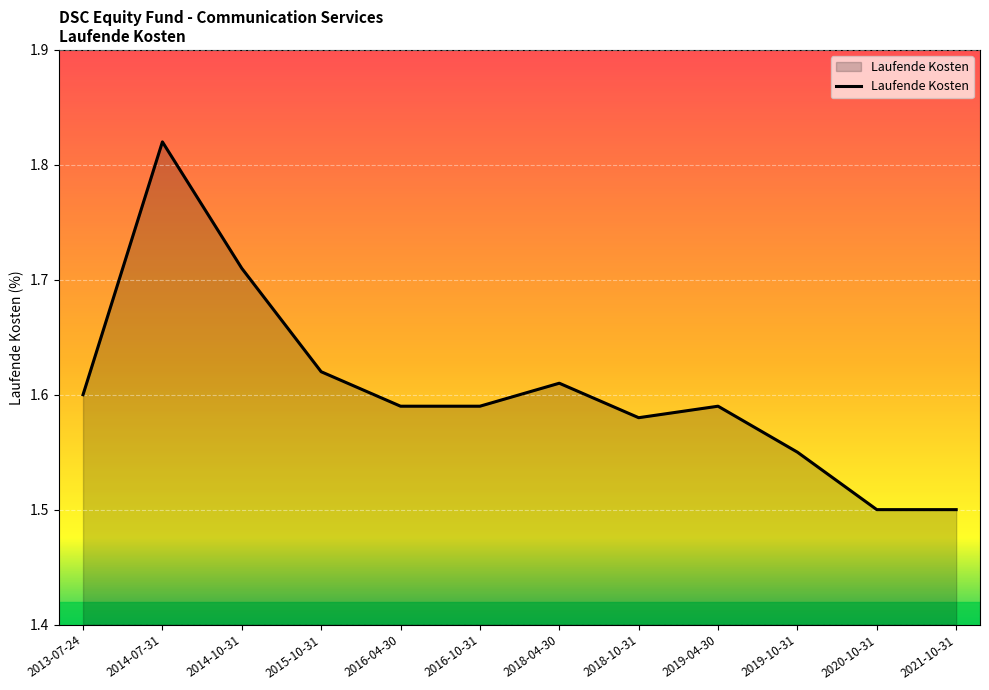

The chart shows a value of 1.6 at 2019-10-31. True or false?

True